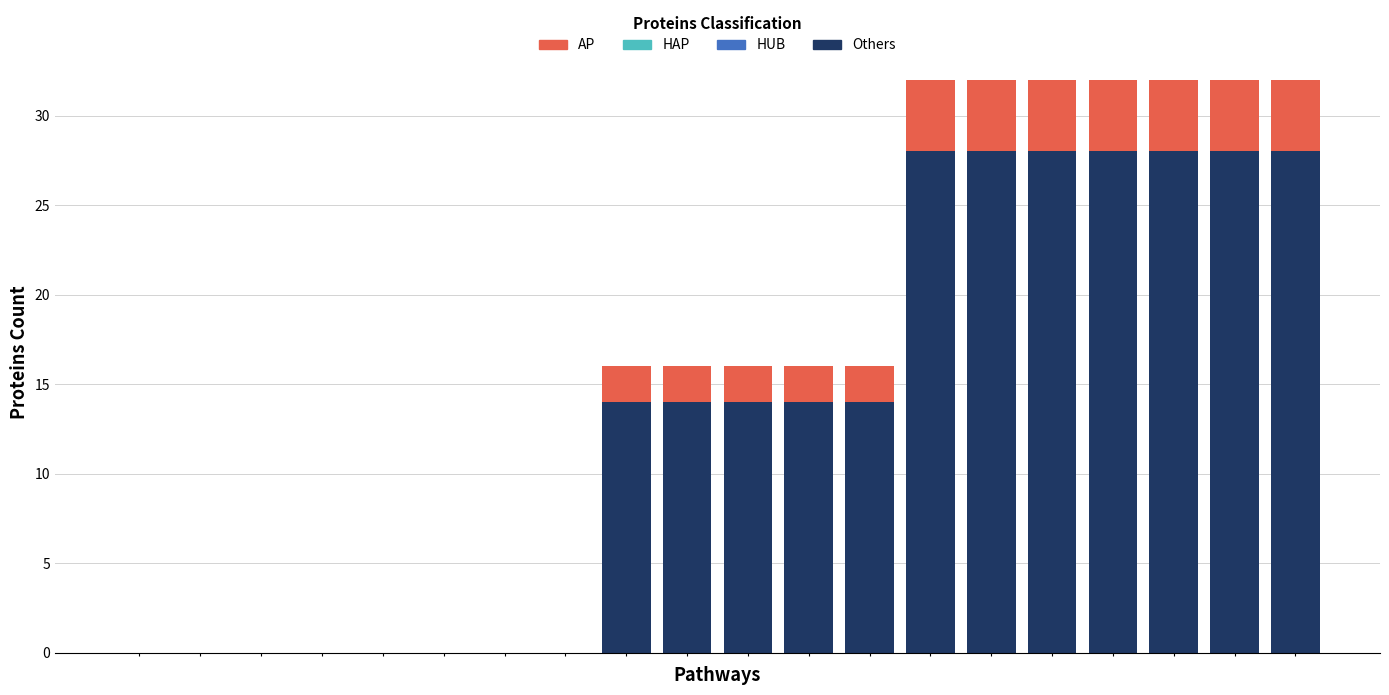

What is the sum of all Others values?

266